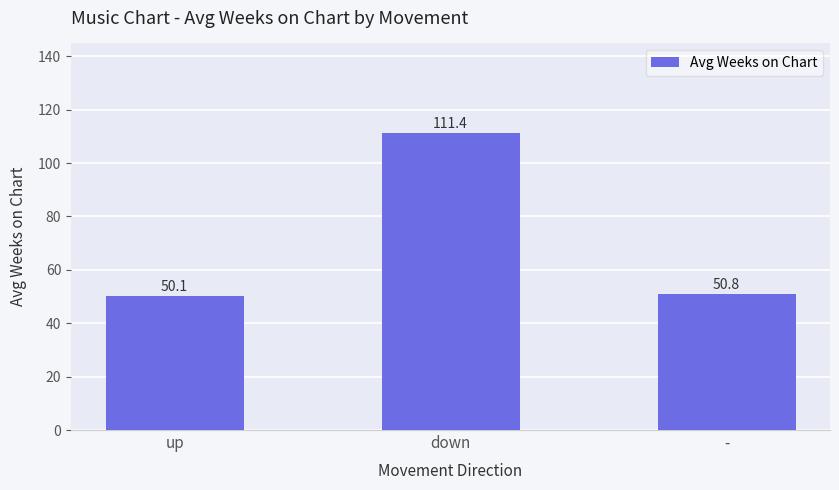

True or false: the data shows 16.6 at -.

False